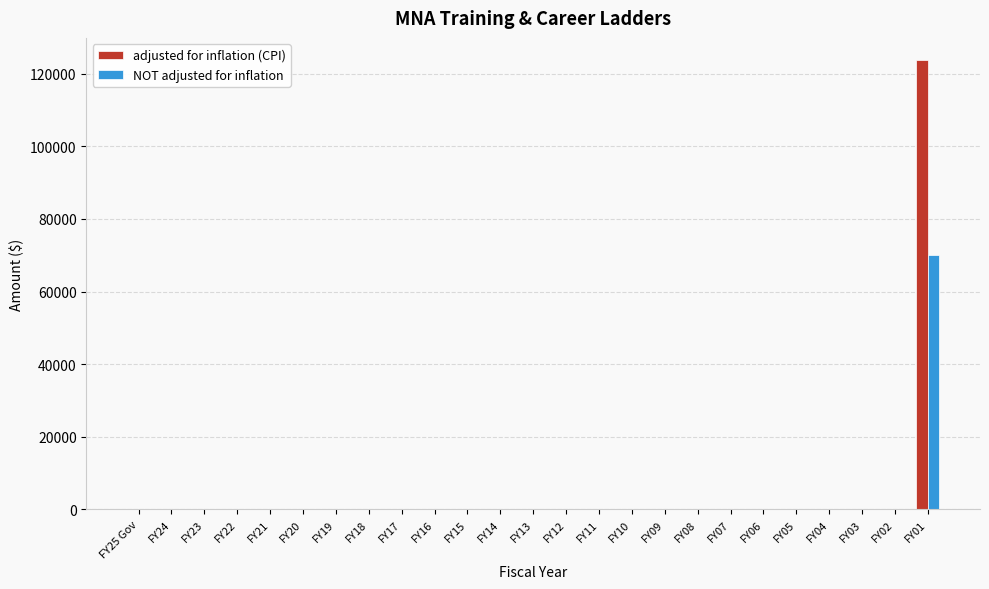

What is the sum of all adjusted for inflation (CPI) values?

123713